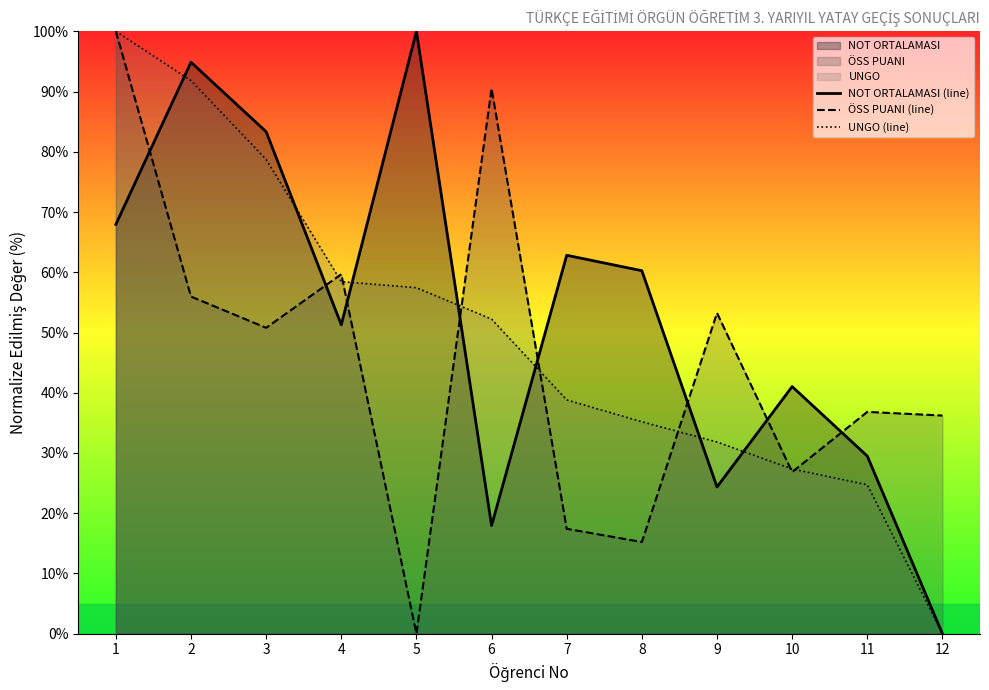

What is the difference between the maximum and second lowest values in the NOT ORTALAMASI (line) series?

82.1